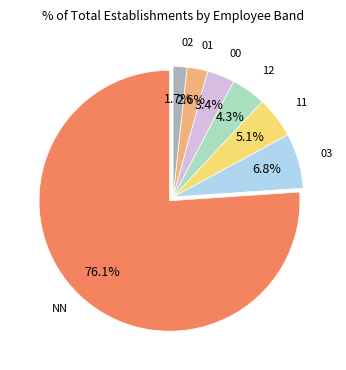

Is there any slice that represents more than half of the pie?

Yes